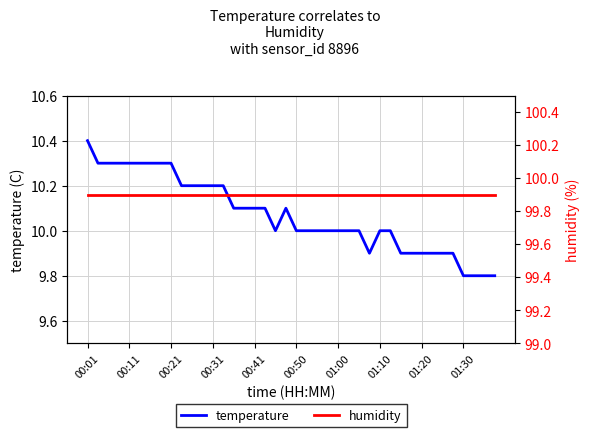

Is it true that temperature equals 10.1 at 00:41?

True